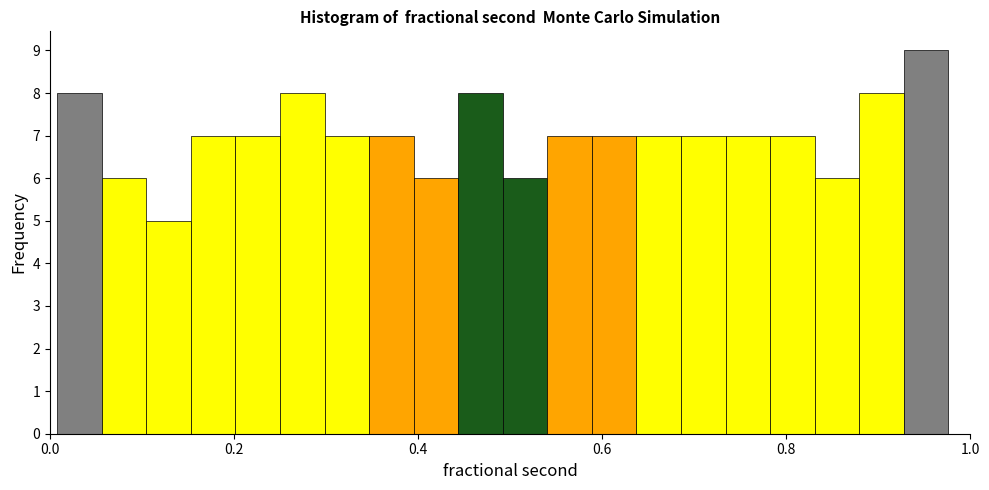

Around what value on the x-axis is the tallest bar? Give the approximate position of its centre, as read against the axis.

0.96